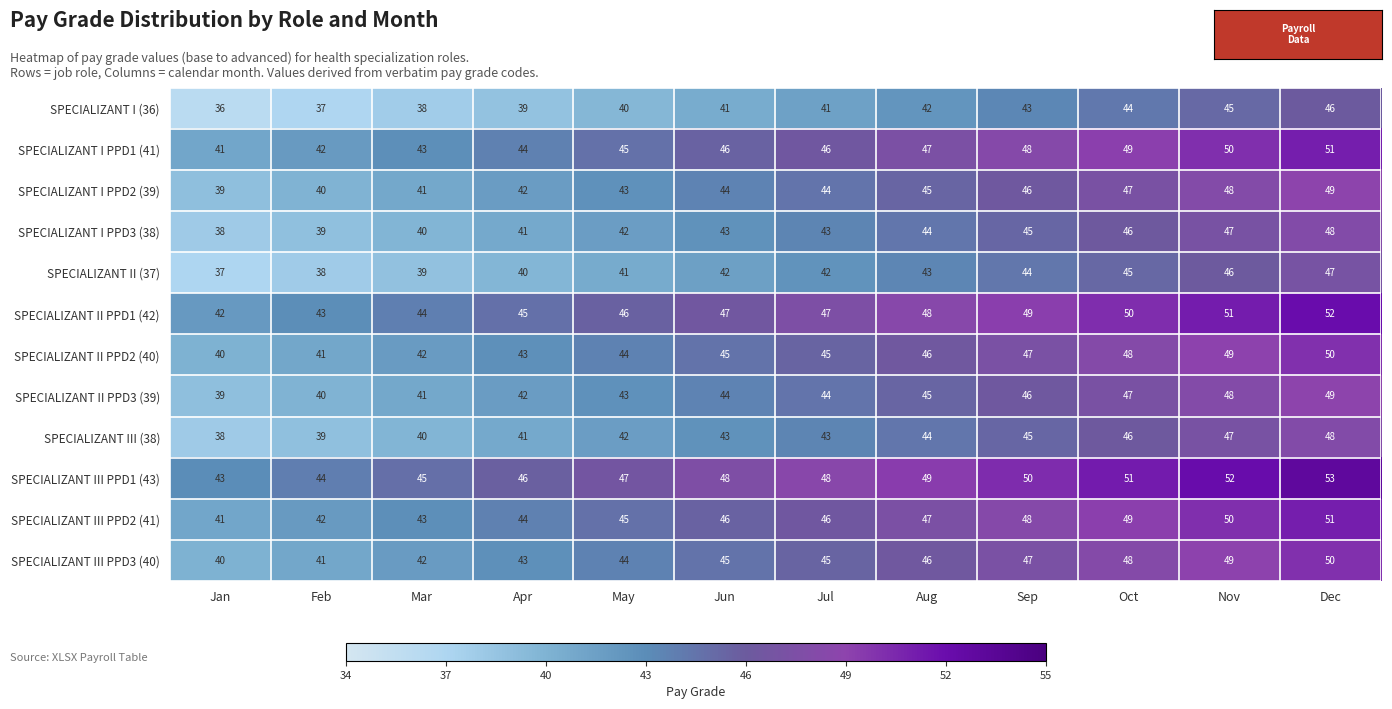

What is the total value across all series at Jul?

534